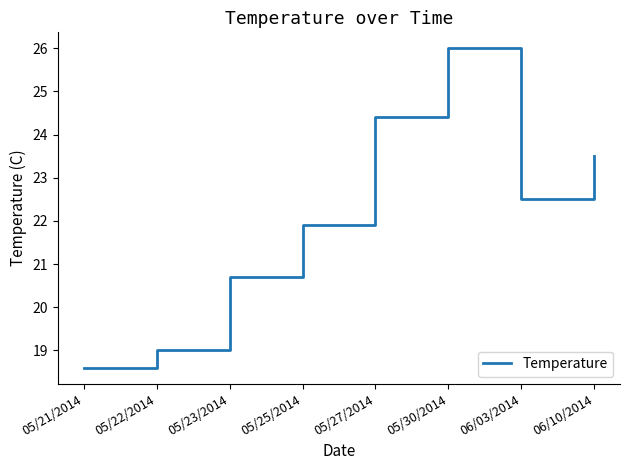

At which label does the data first exceed 22?

05/27/2014